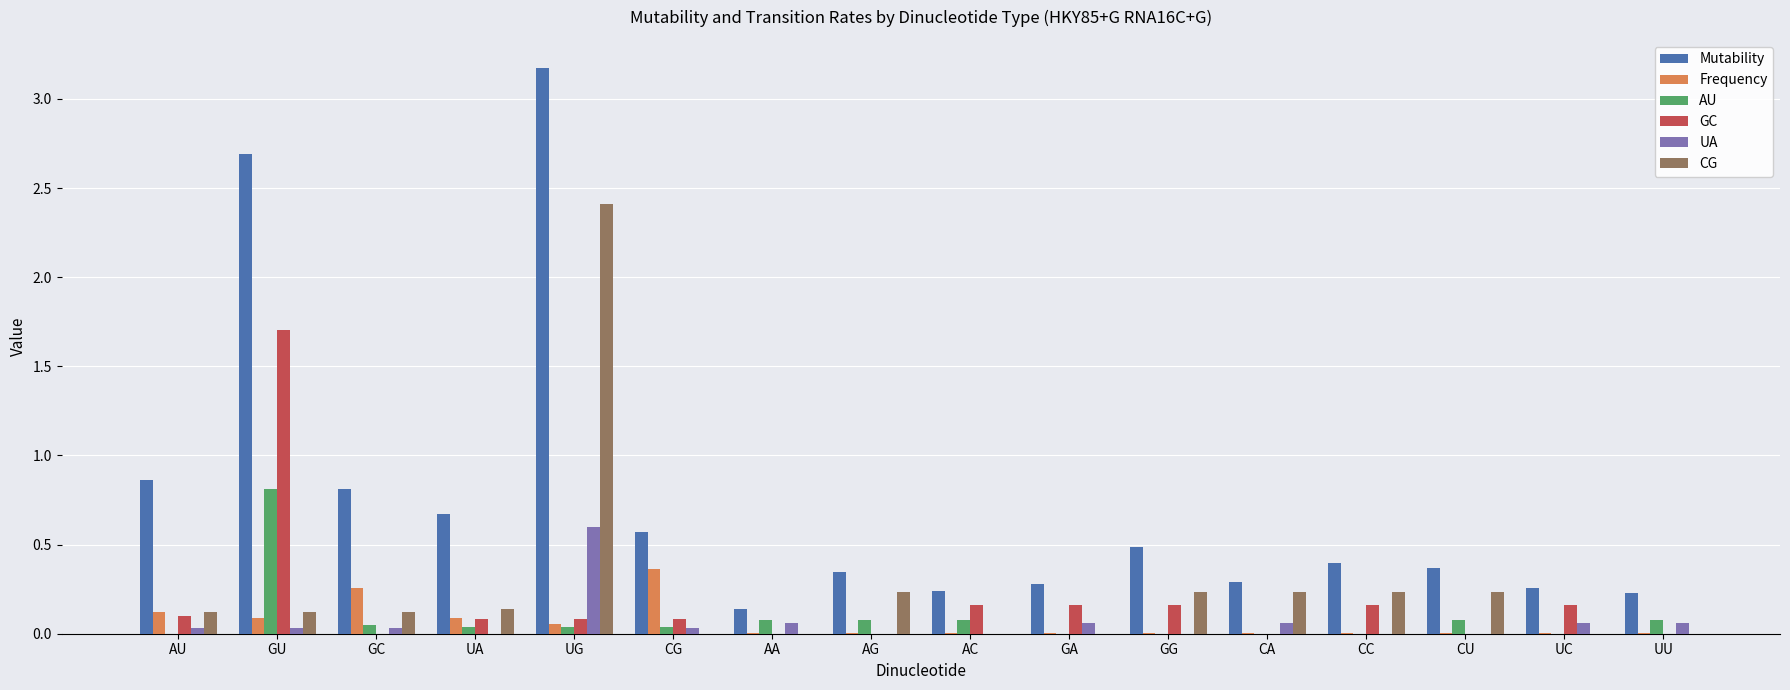

Is the value of CG at AU greater than the value of UA at UG?

No